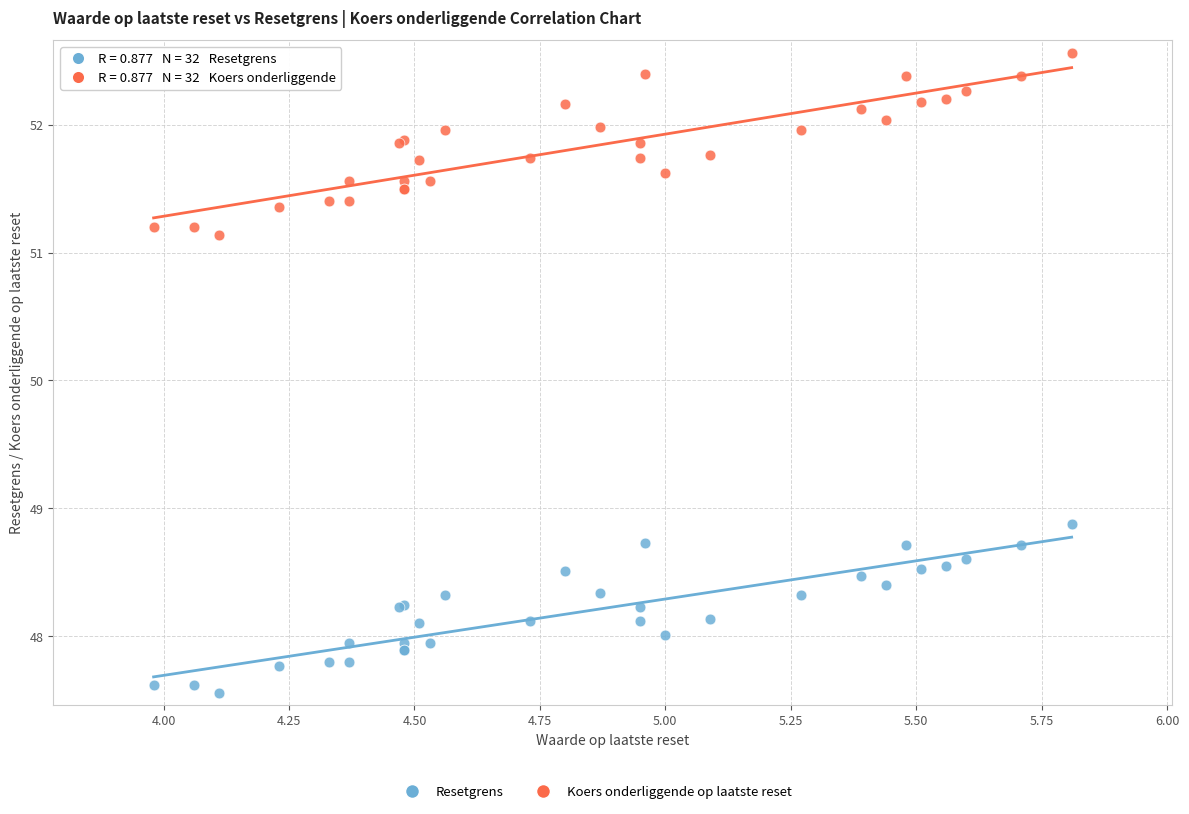

In the Koers onderliggende op laatste reset series, what Y value is closest to 51?

51.1